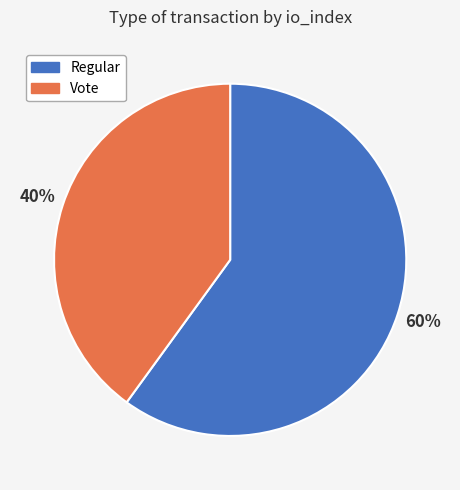

Is the sum of Vote and Regular greater than half?

Yes